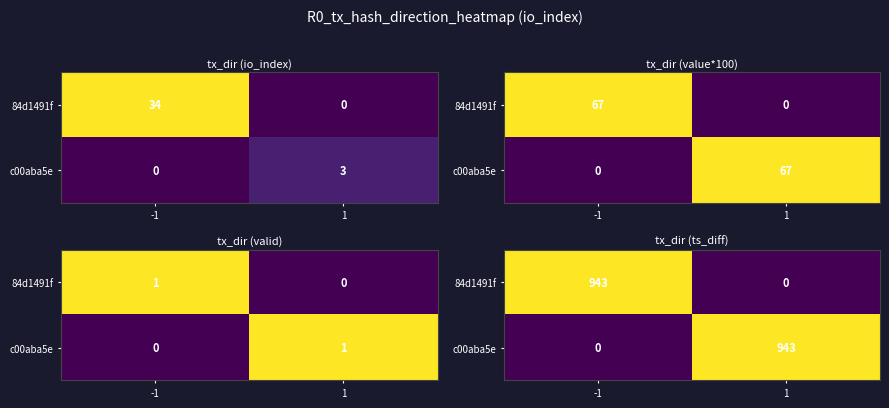

At which label does c00aba5e reach its minimum?

-1